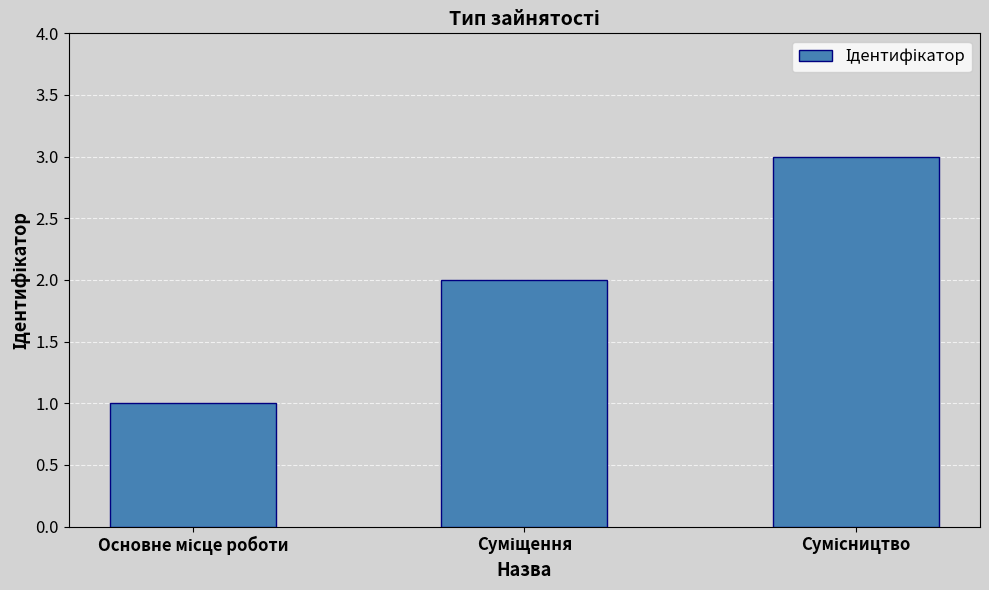

What is the average value?

2